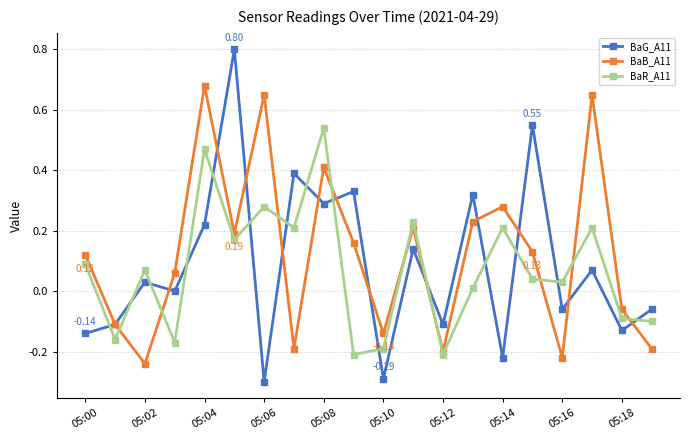

How many times do BaG_A11 and BaR_A11 cross each other?

15